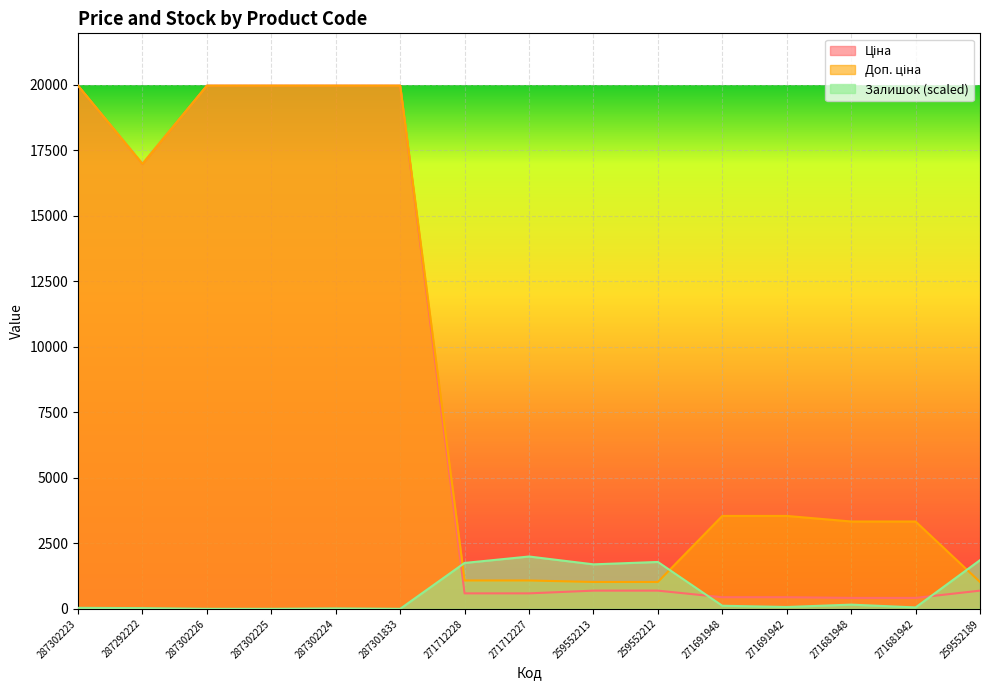

In Ціна, how many points are lower than both neighbors (excluding endpoints)?

1